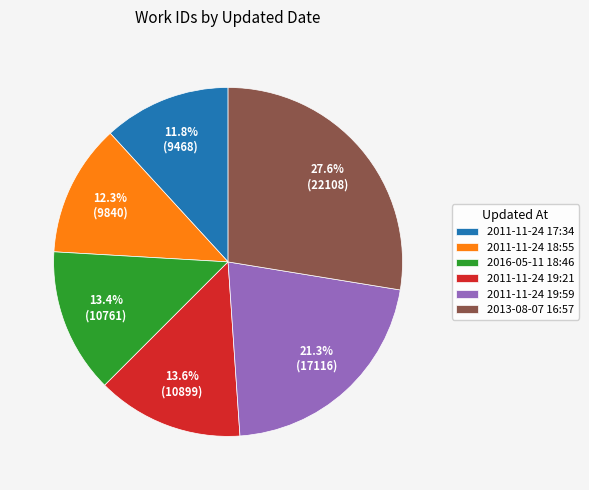

Which slice is the largest?

2013-08-07 16:57